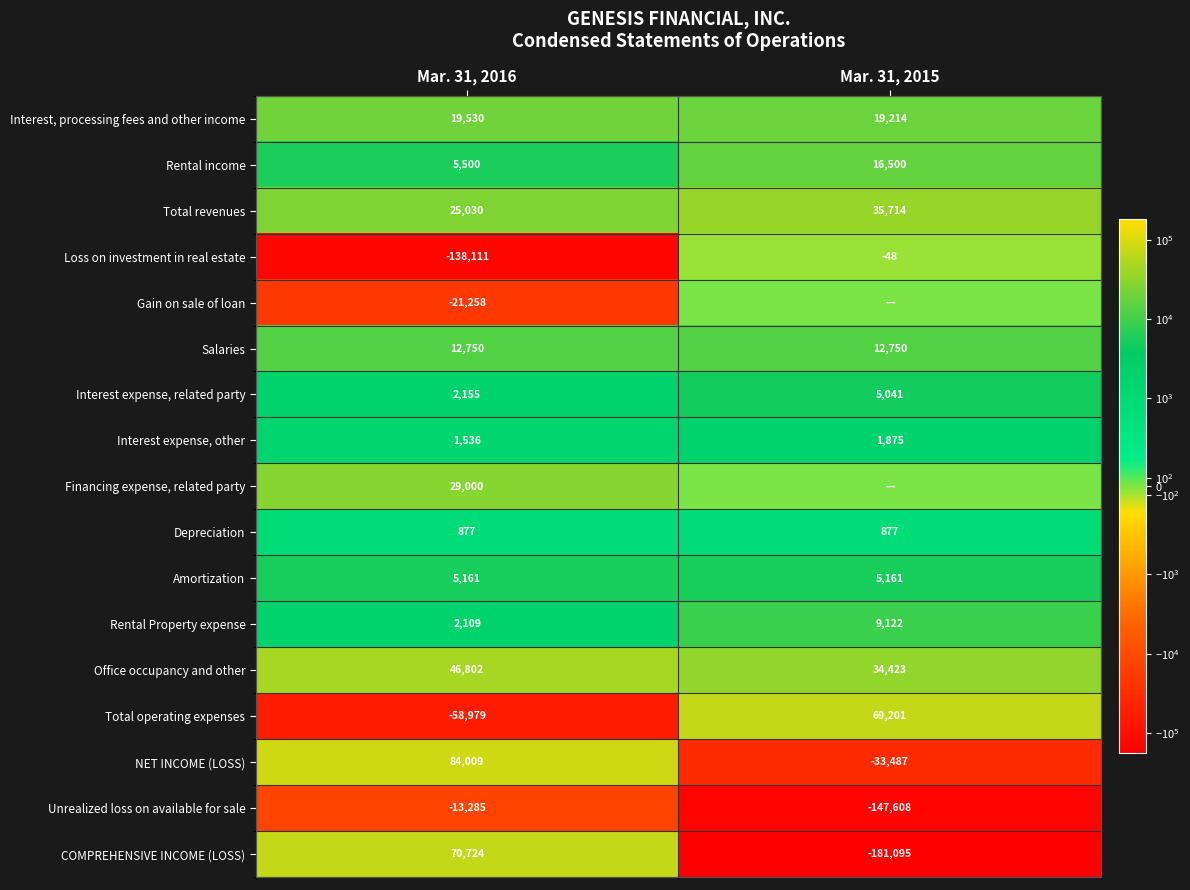

What is the maximum value for Office occupancy and other?

46802